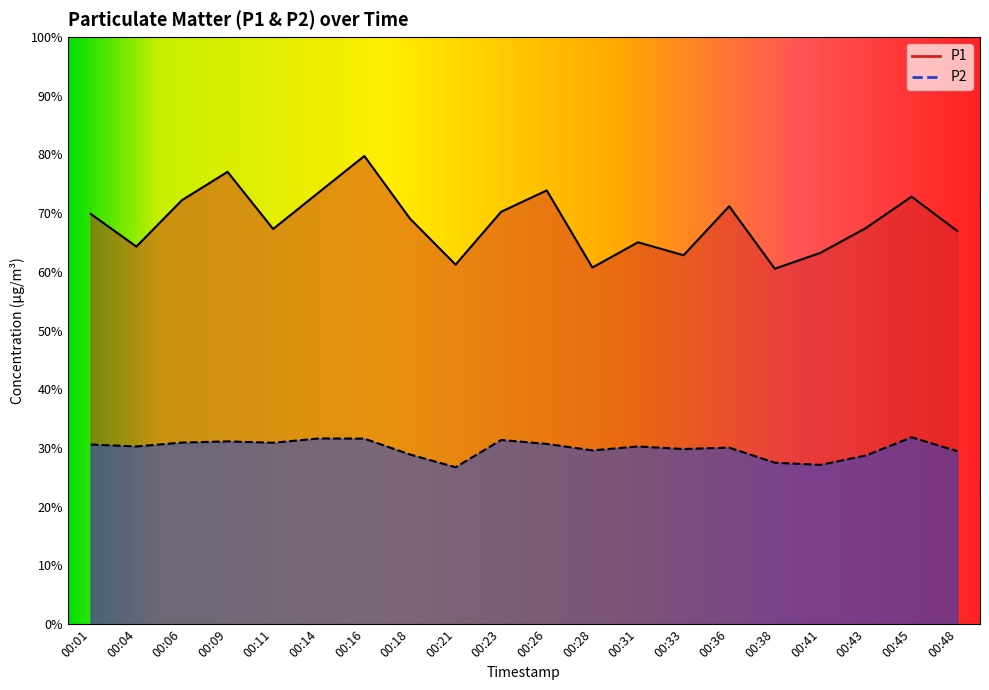

What is the maximum value for P1?

79.7